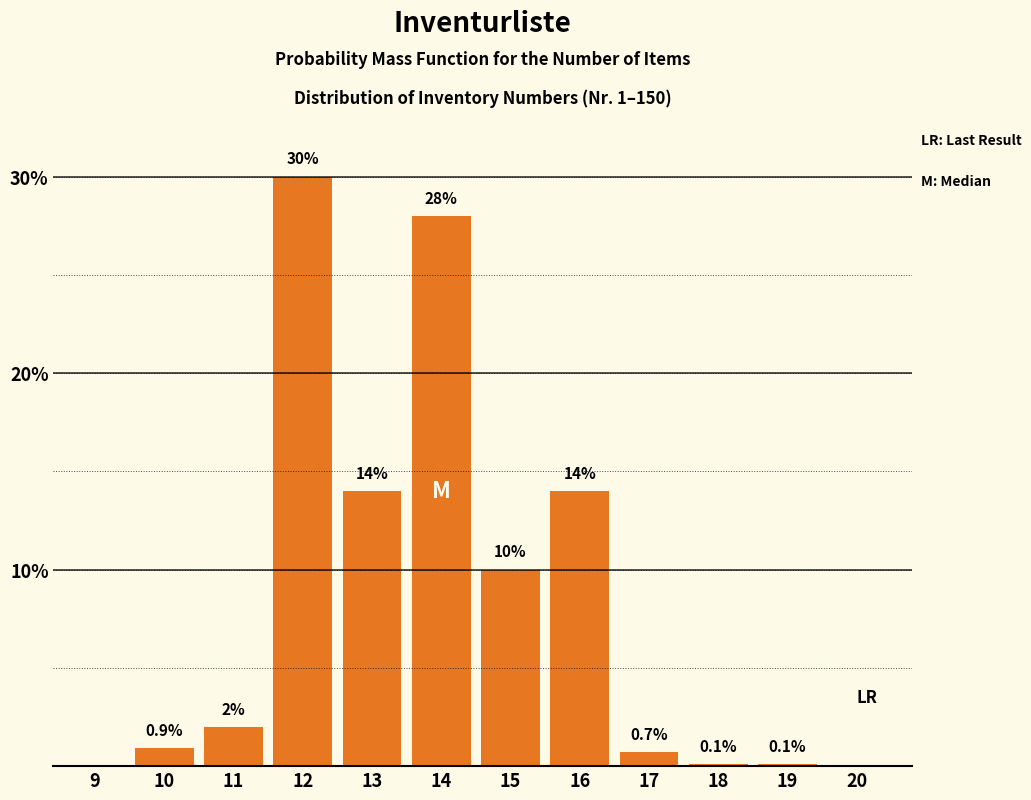

Reading left to right, what are all the values shown in this chart?

9=0.0	10=0.9	11=2.0	12=30.0	13=14.0	14=28.0	15=10.0	16=14.0	17=0.7	18=0.1	19=0.1	20=0.0